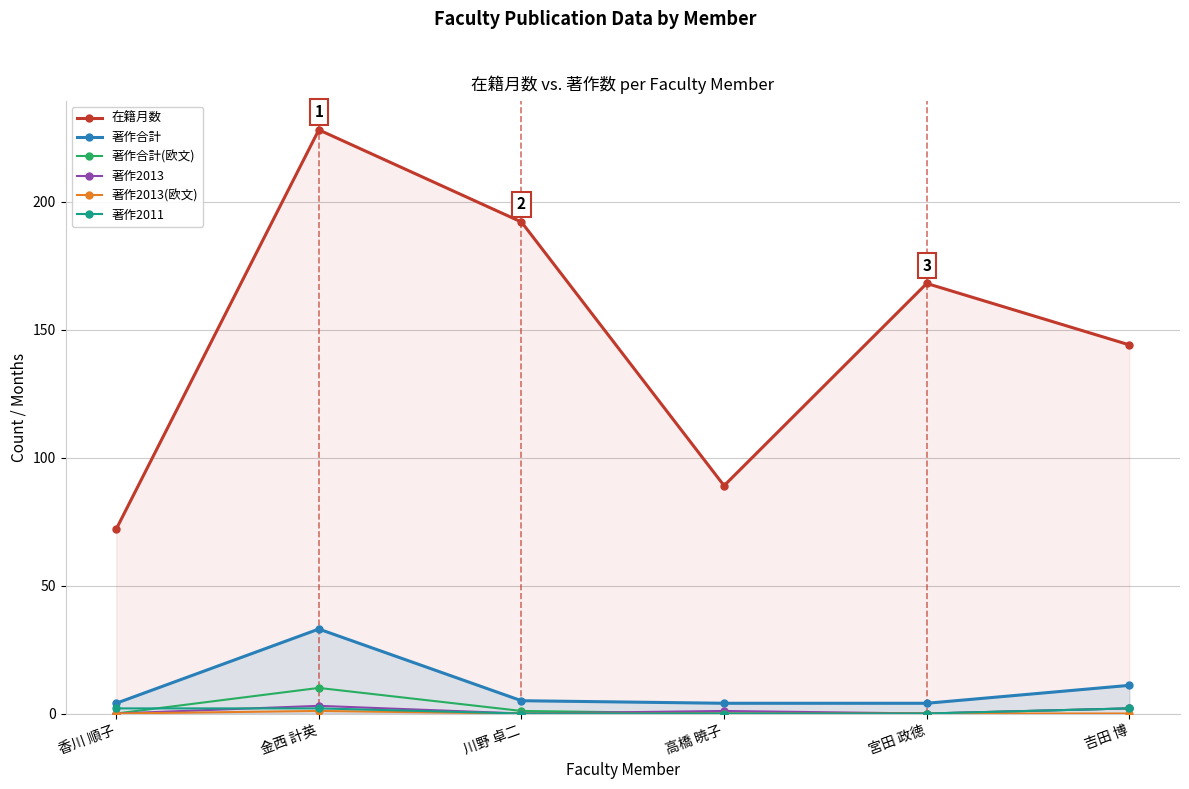

What position from the right is 川野 卓二?

4